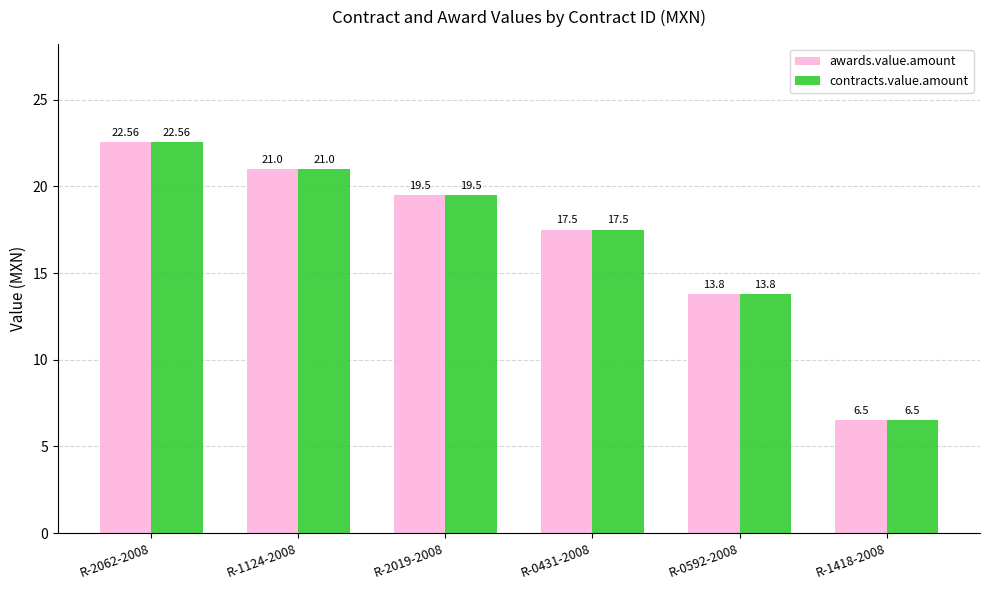

What is the sum of the contracts.value.amount values at R-0592-2008 and R-2062-2008?

36.4